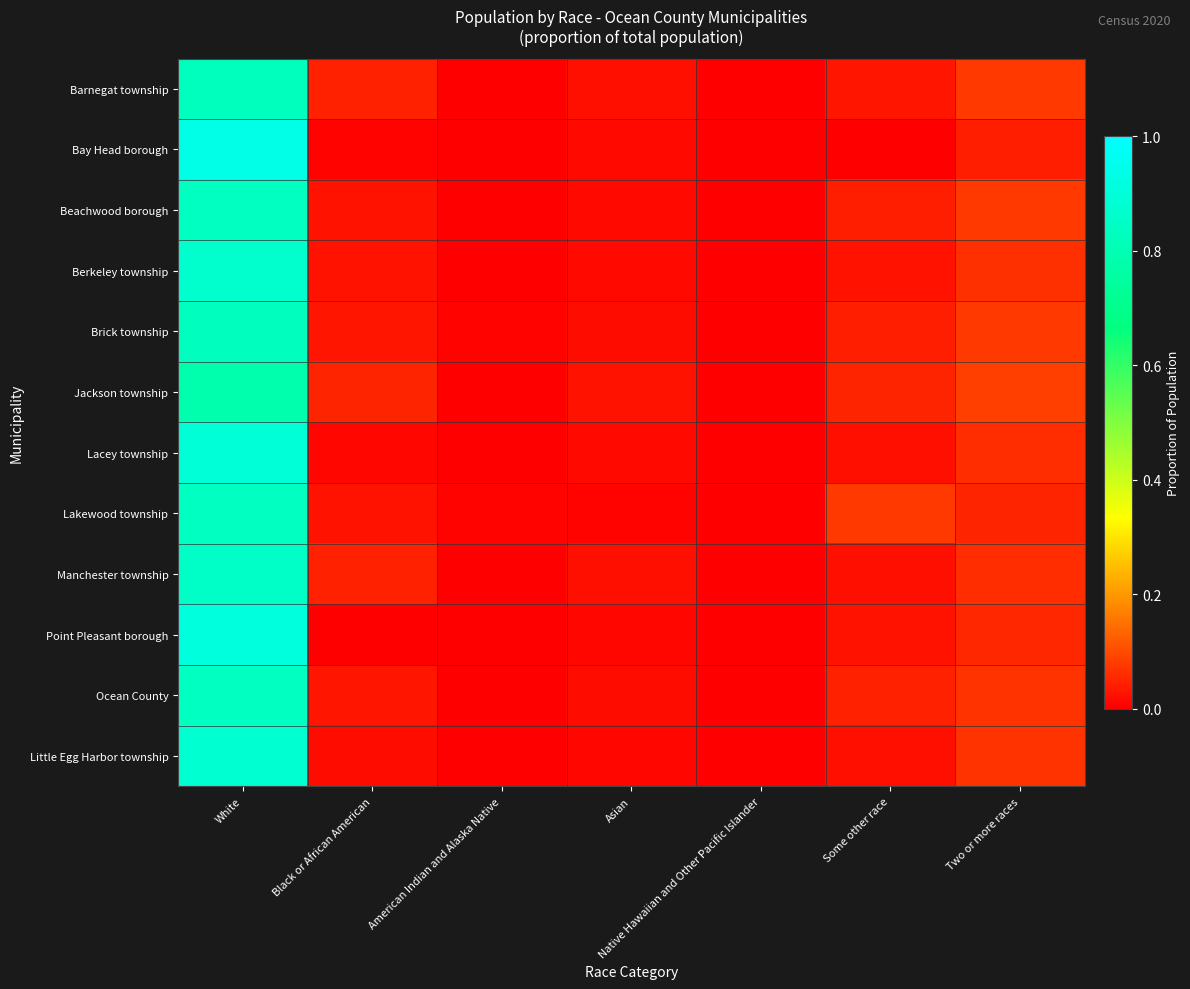

At which category does the chart reach its minimum across all series?

Native Hawaiian and Other Pacific Islander